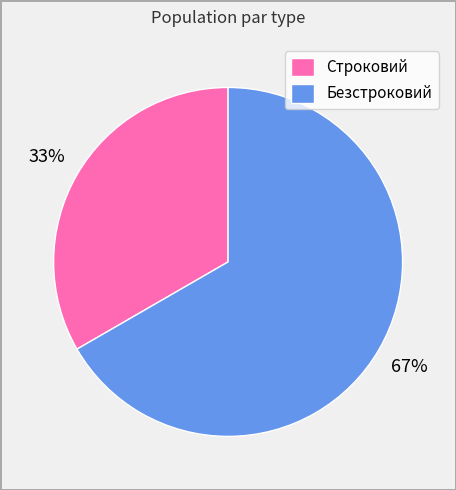

What percentage is the Безстроковий slice, to the nearest percent?

67%